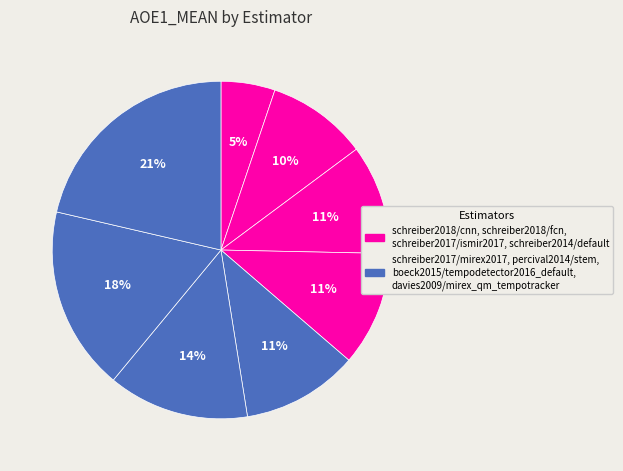

How many slices are in this pie chart?

8